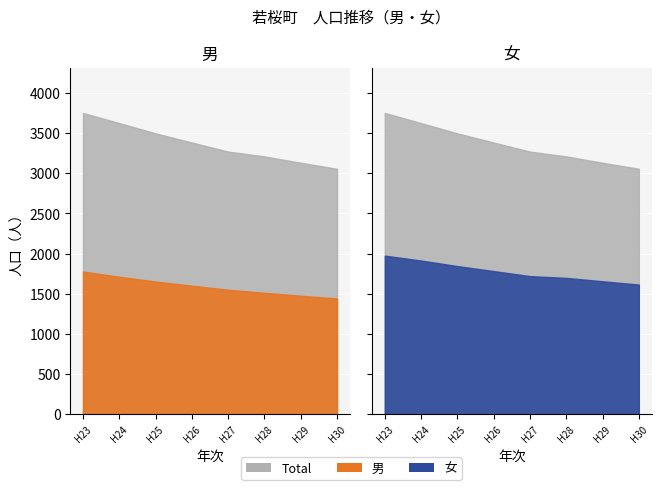

What is the sum of the 男 values at 平成27年 and 平成30年?

2991